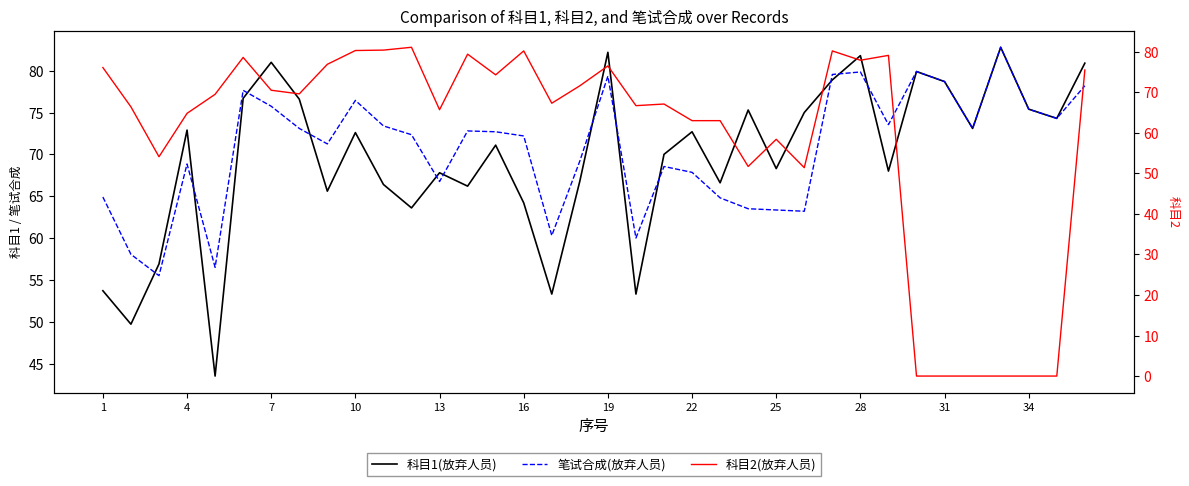

Is the value of 科目2(放弃人员) at 28 greater than the value of 笔试合成(放弃人员) at 1?

Yes